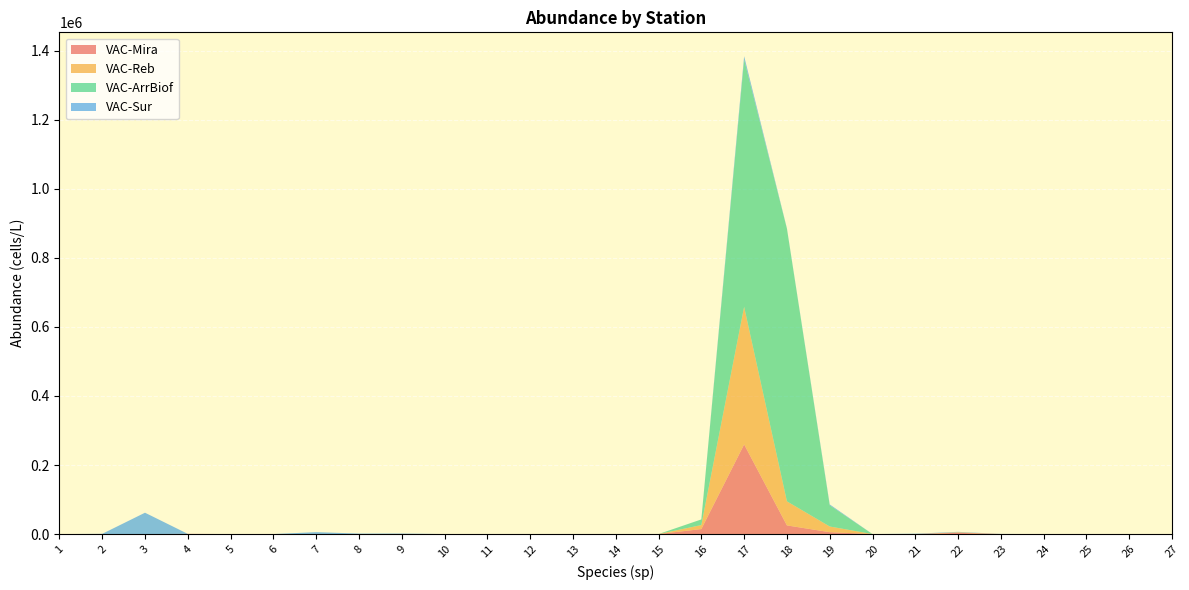

Rank the categories by VAC-Mira value from highest to lowest.

17, 18, 16, 19, 22, 4, 7, 9, 1, 2, 3, 5, 6, 8, 10, 11, 12, 13, 14, 15, 20, 21, 23, 24, 25, 26, 27